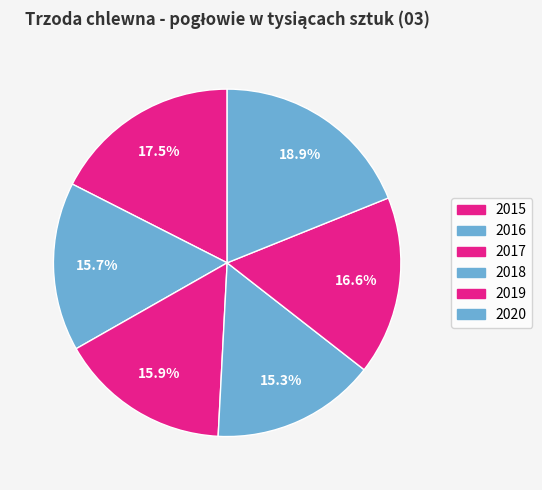

Is 2019 the majority of the pie?

No